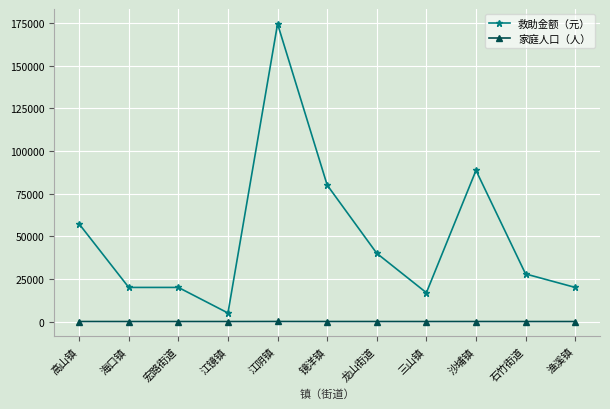

What is the sum of all 家庭人口（人） values?

107